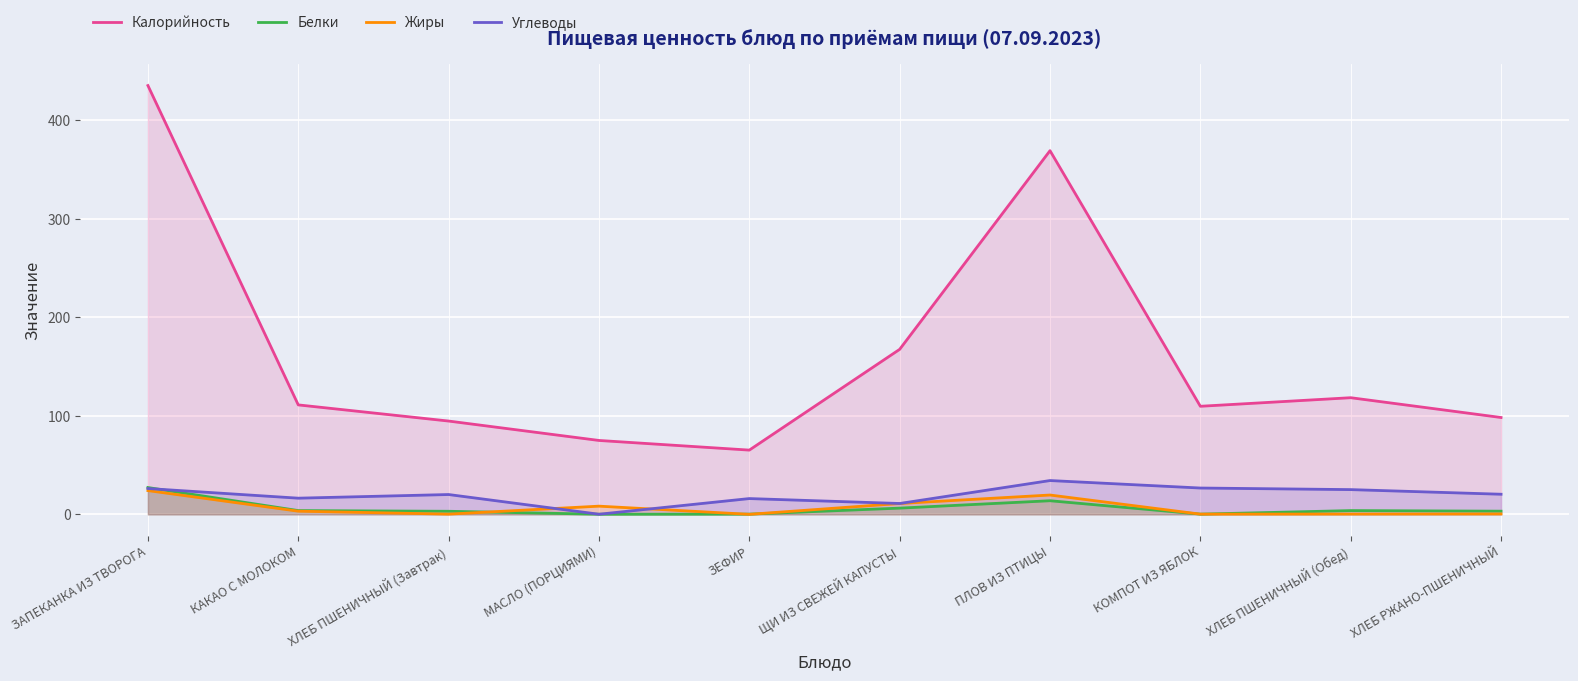

True or false: Углеводы and Белки cross at least once.

True